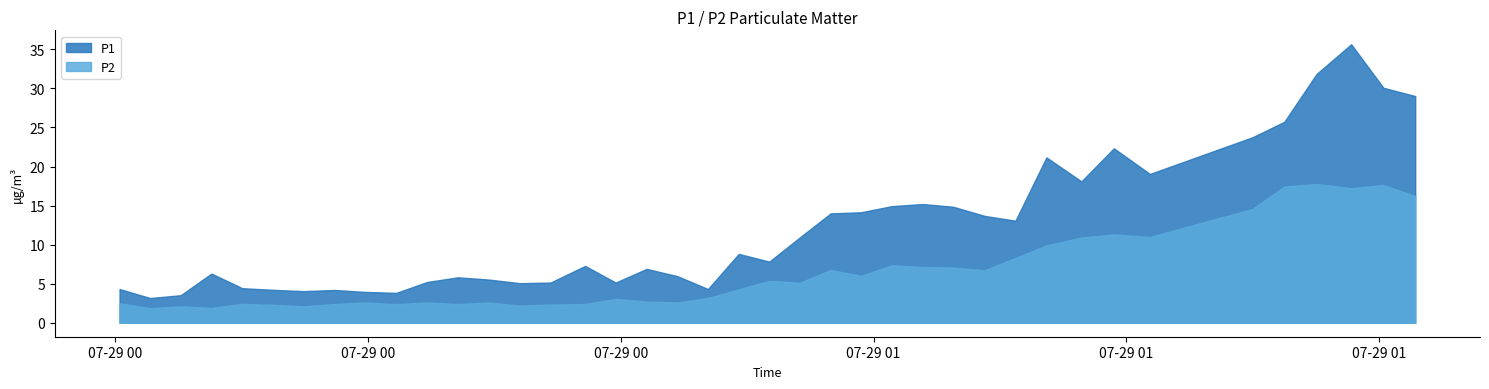

At how many categories does at least one series exceed 33?

1